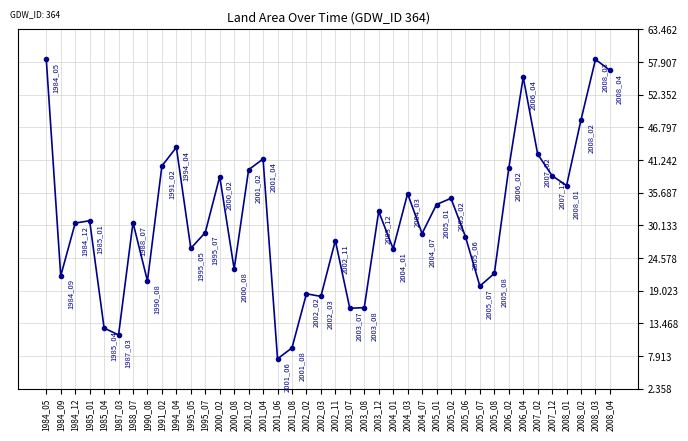

How many lines are shown in the chart?

1